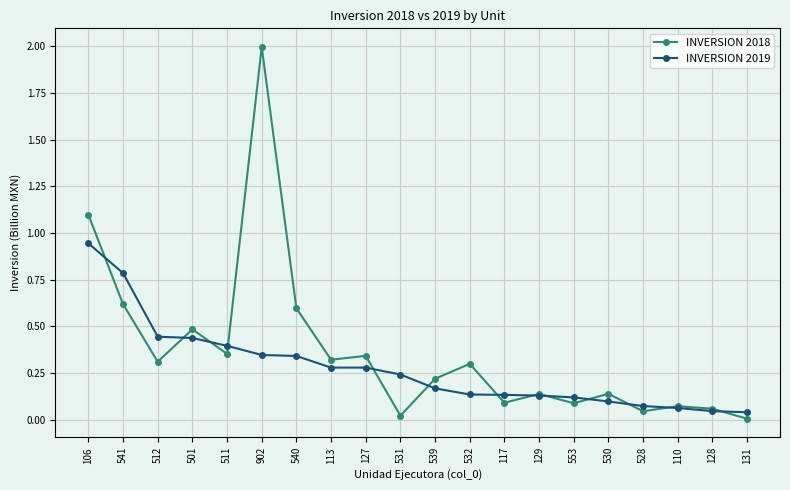

What is the sum of all INVERSION 2019 values?

5.5